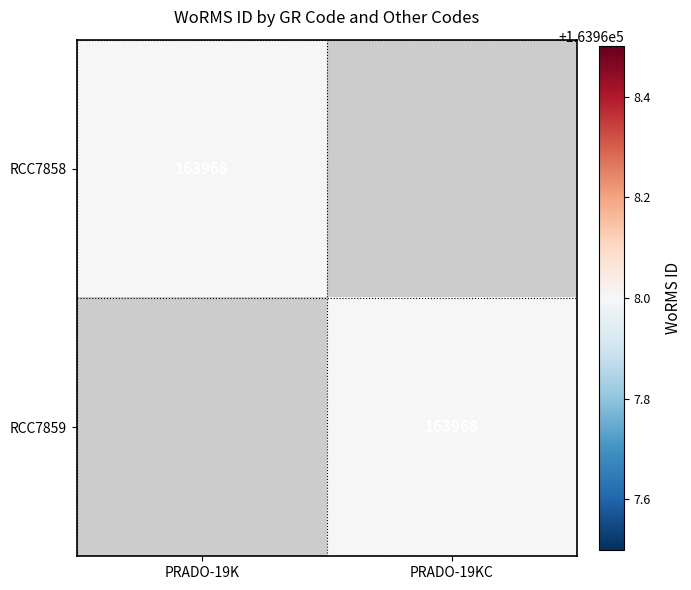

The RCC7859 series shows 163968 at PRADO-19KC. True or false?

True